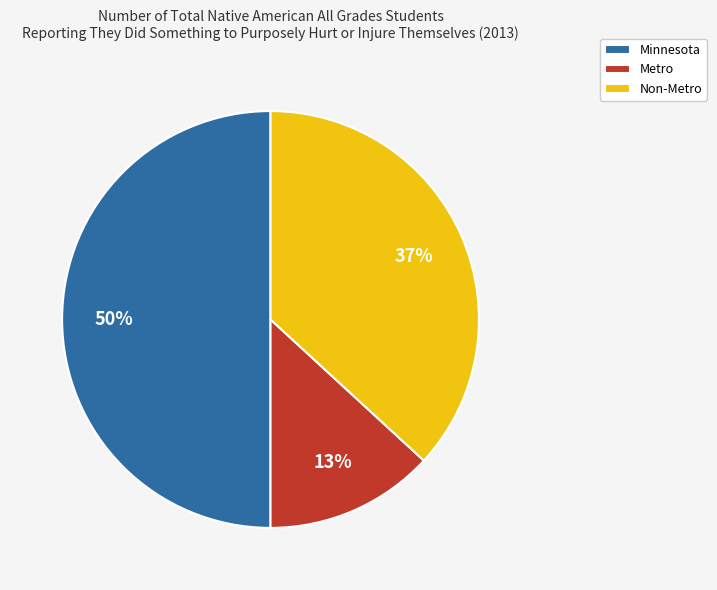

How many slices are in this pie chart?

3